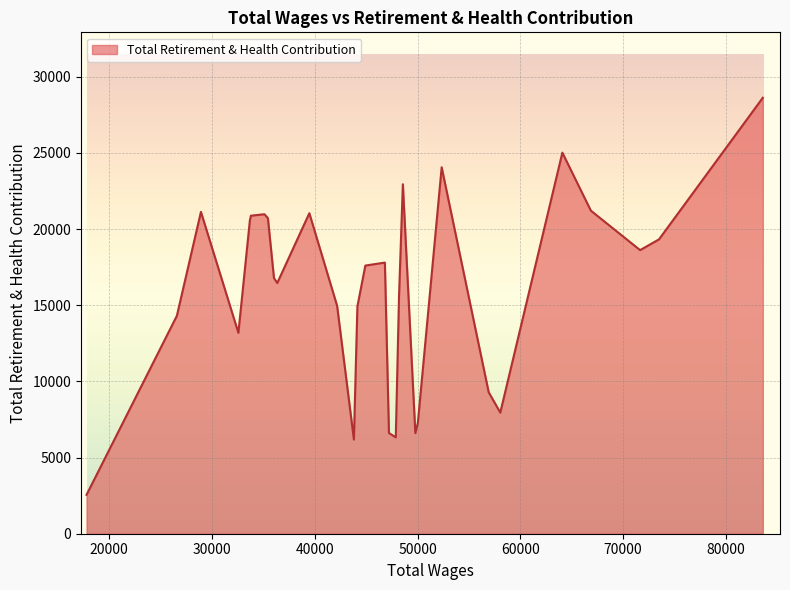

What is the smallest value displayed?

2553